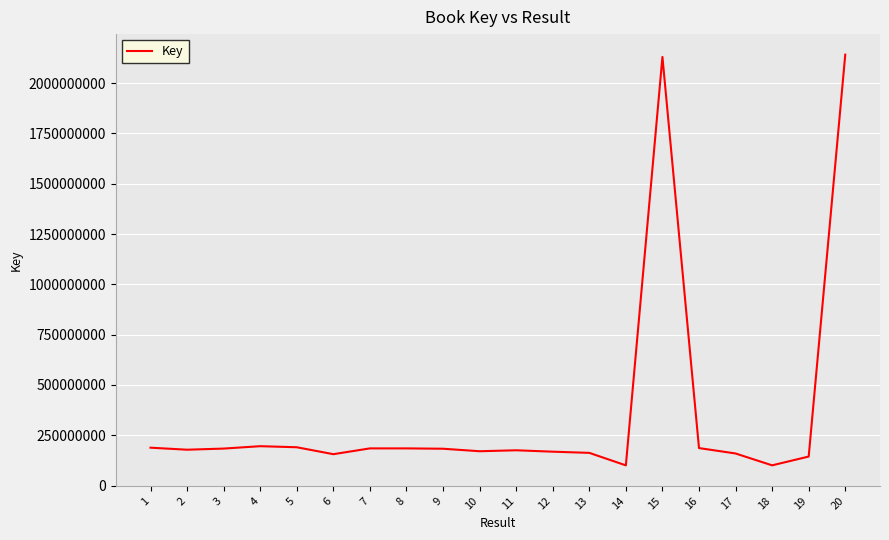

True or false: the data has more than 0 interior local peaks.

True